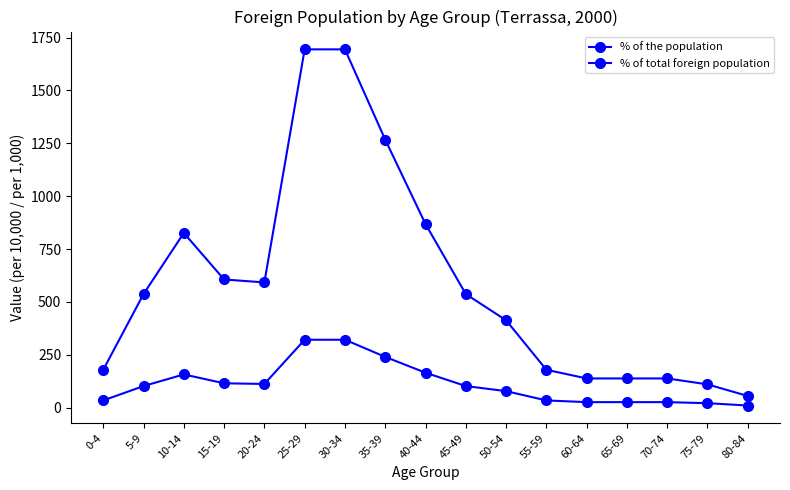

Where is the first local minimum for % of the population?

20-24